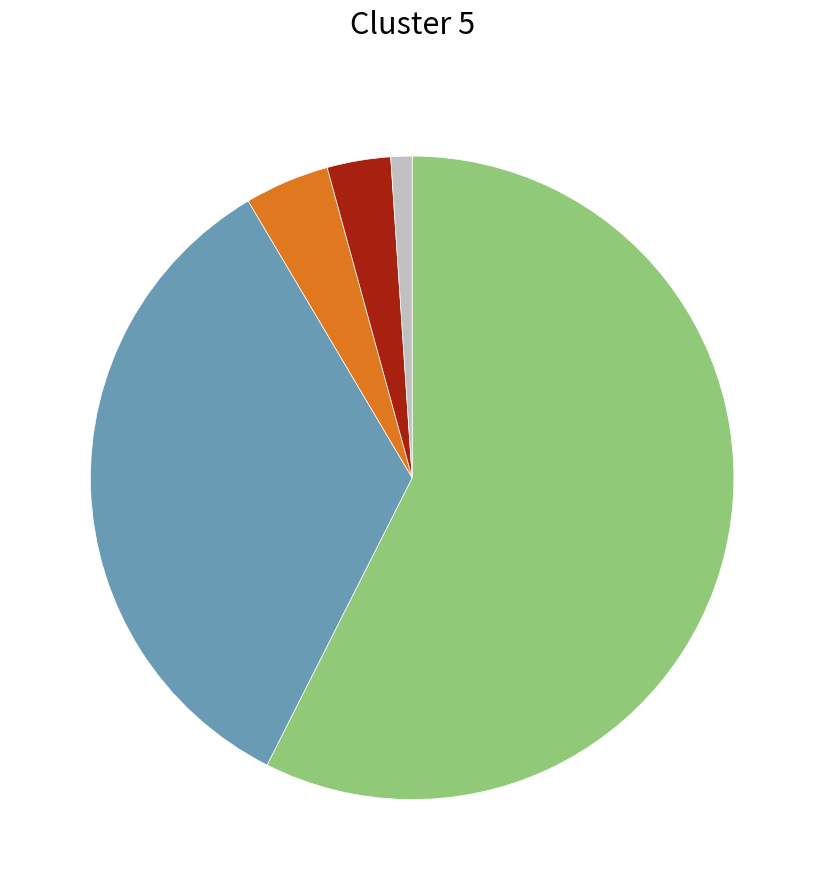

Is there any slice that represents more than half of the pie?

Yes